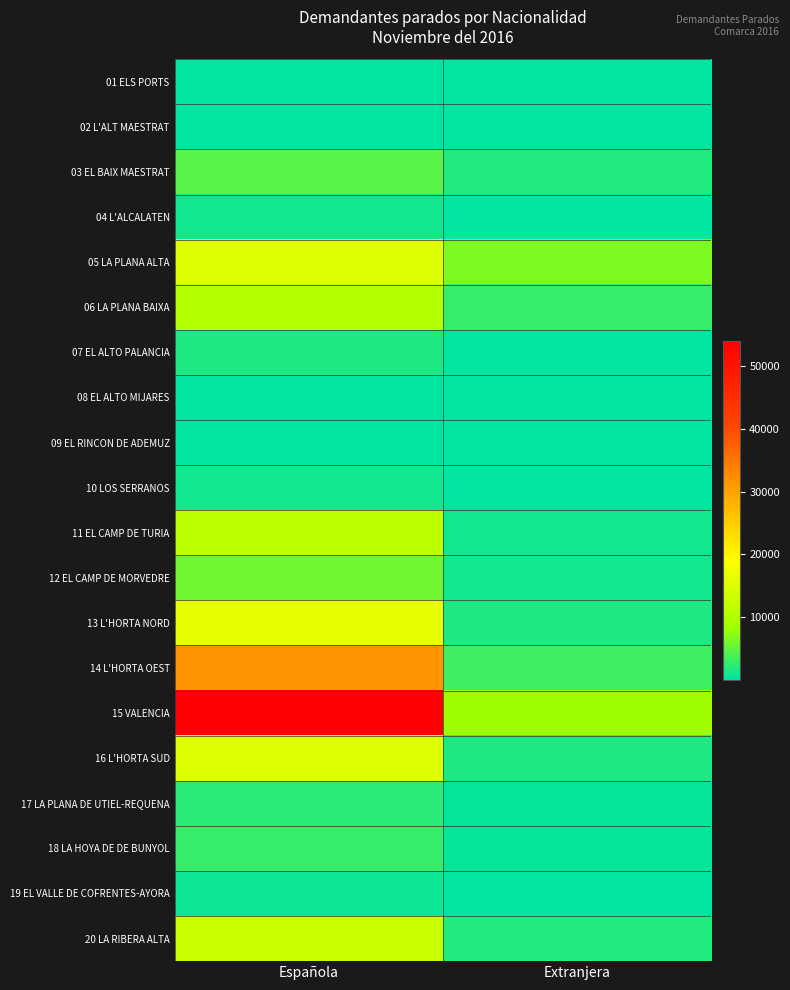

At how many categories does at least one series exceed 8425?

1